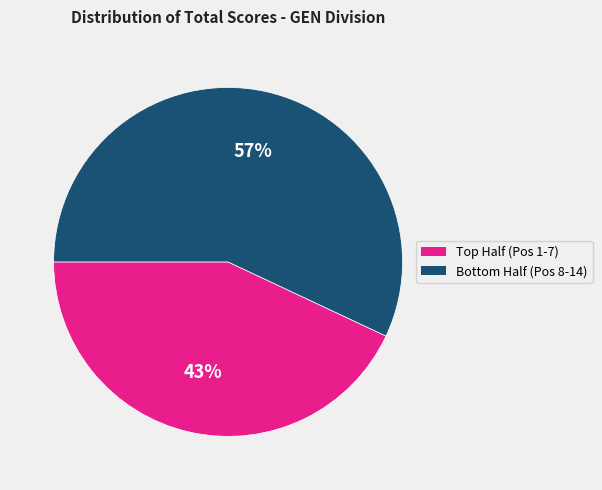

Is there a majority slice in this chart?

Yes